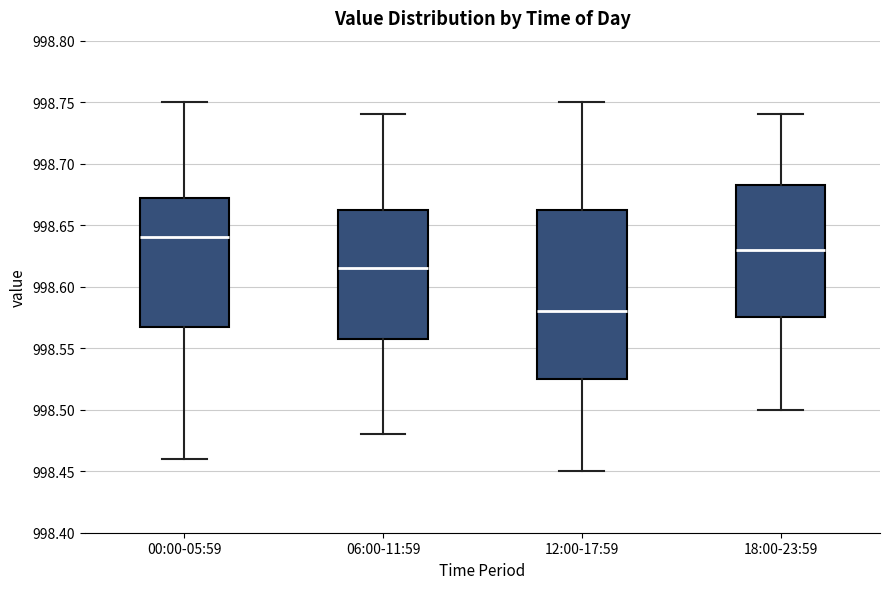

Comparing the boxes themselves (not the whiskers), which one is the tallest?

12:00-17:59